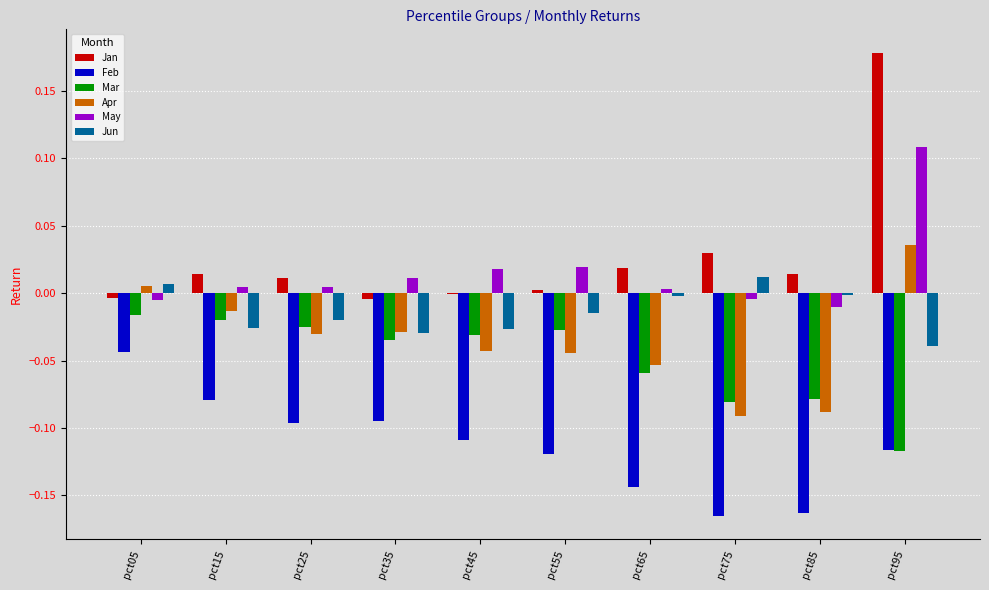

Does the chart contain stacked bars?

No